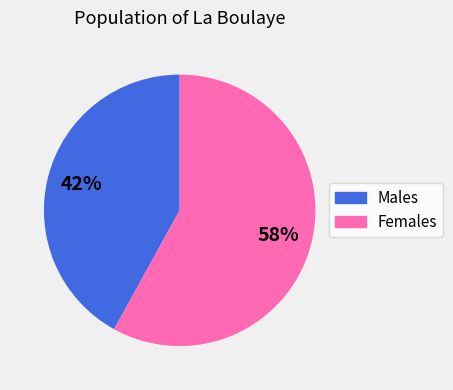

Is there any slice that represents more than half of the pie?

Yes